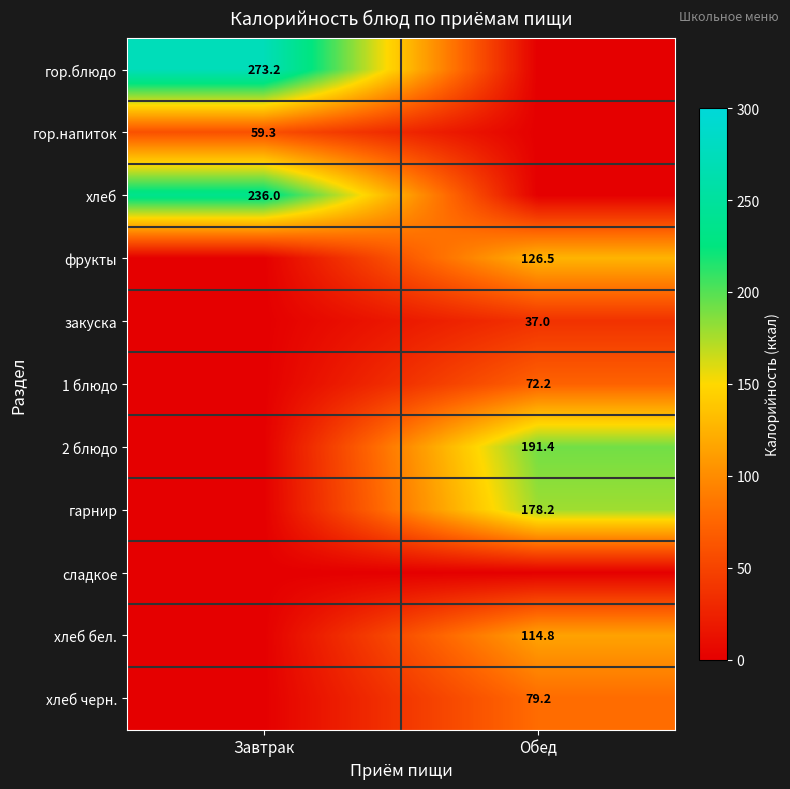

At how many categories does at least one series exceed 217?

1